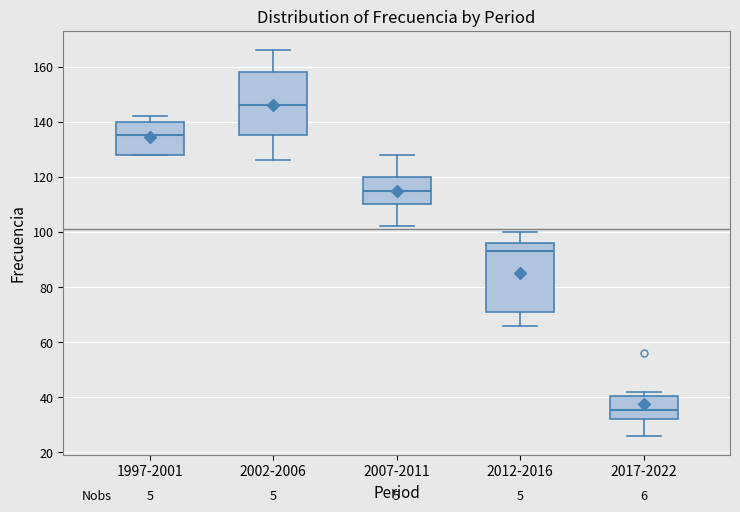

Reading left to right, read every box against the y-axis: the position of its median line, the range the box covers, and the ends of its whiskers. The values are not printed on the chart, so give them approximately, as read against the axis.

1997-2001: median 136, box 128 to 140, whiskers 128 to 142
2002-2006: median 146, box 136 to 158, whiskers 126 to 166
2007-2011: median 116, box 110 to 120, whiskers 102 to 128
2012-2016: median 94, box 72 to 96, whiskers 66 to 100
2017-2022: median 36, box 32 to 40, whiskers 26 to 42